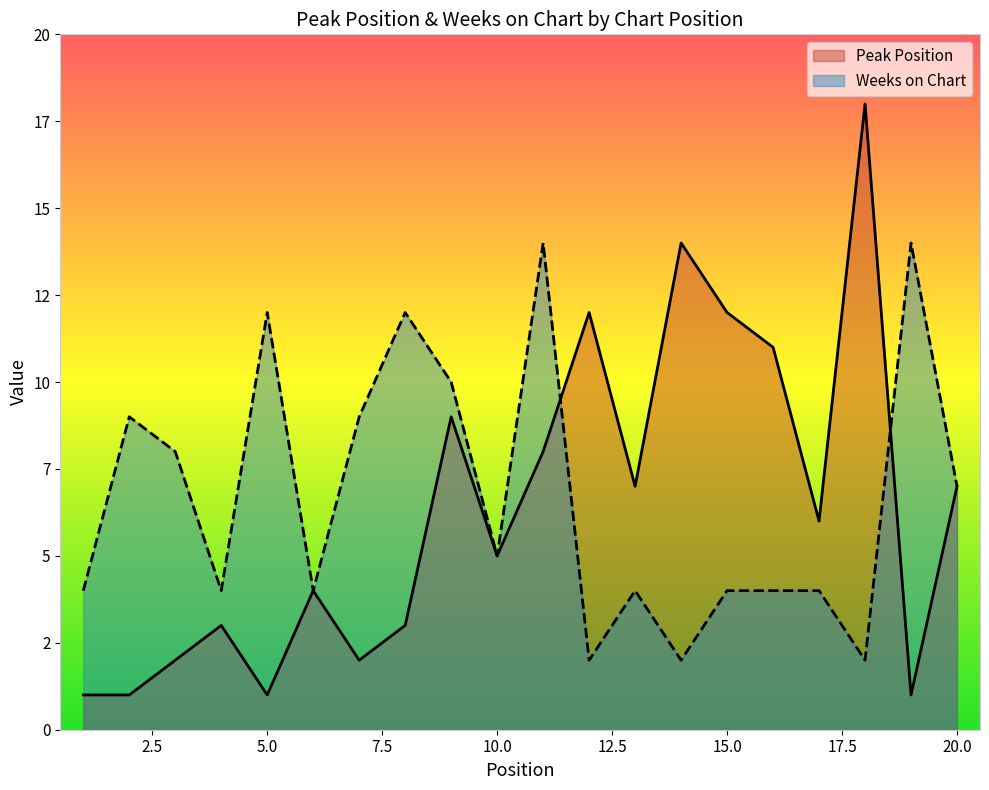

What are all the series names shown in the legend?

Peak Position, Weeks on Chart